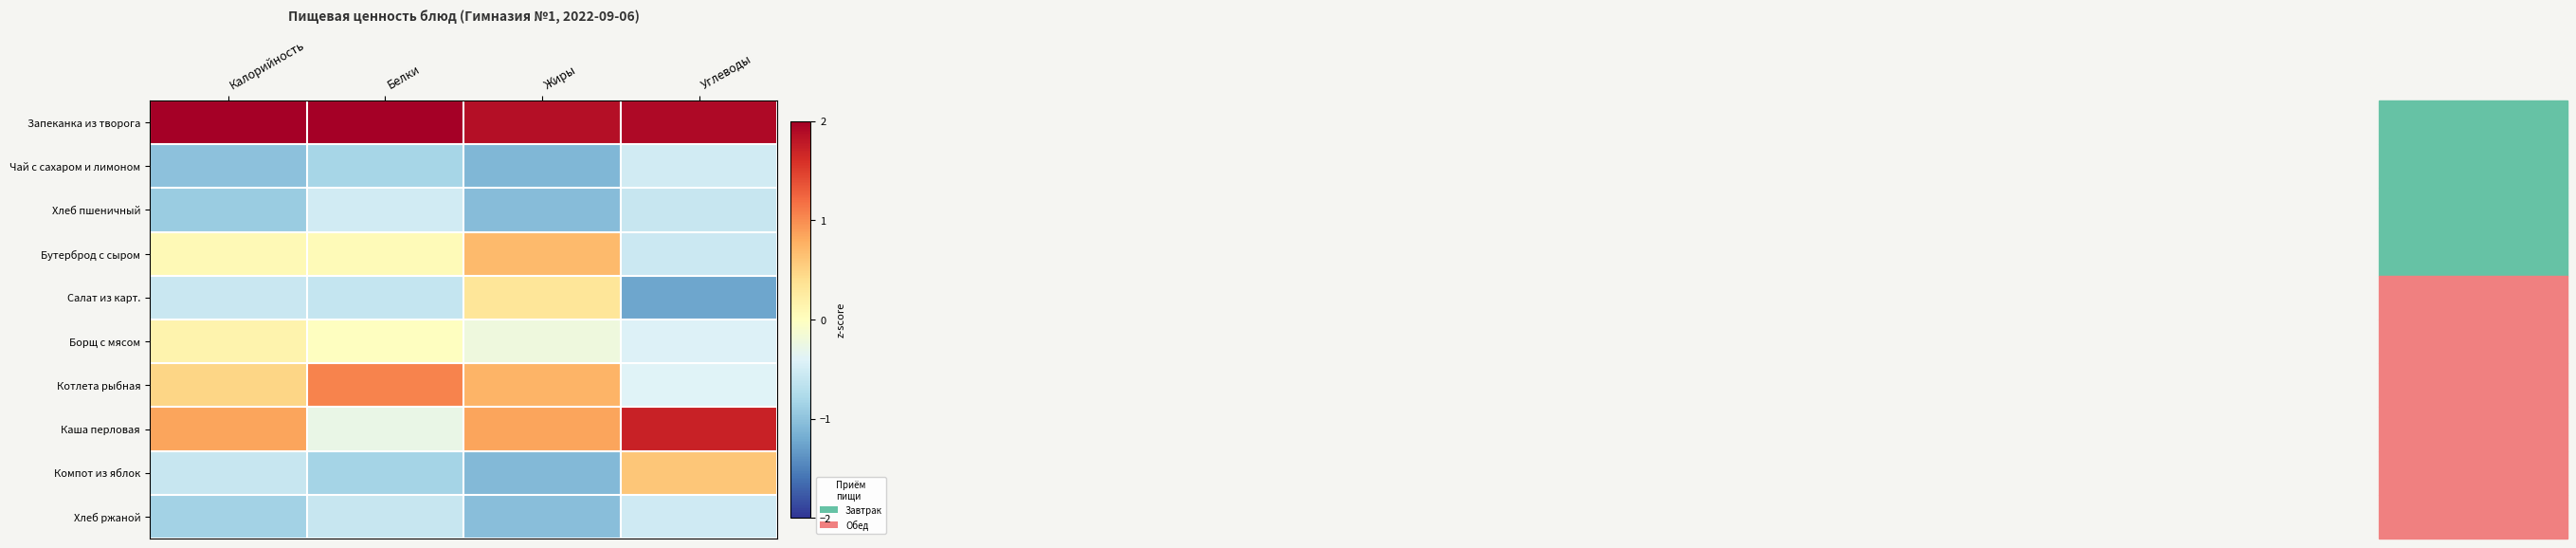

List the series in order of their peak value, lowest first.

Хлеб ржаной, Хлеб пшеничный, Чай с сахаром и лимоном, Борщ с мясом, Салат из карт., Компот из яблок, Бутерброд с сыром, Котлета рыбная, Каша перловая, Запеканка из творога